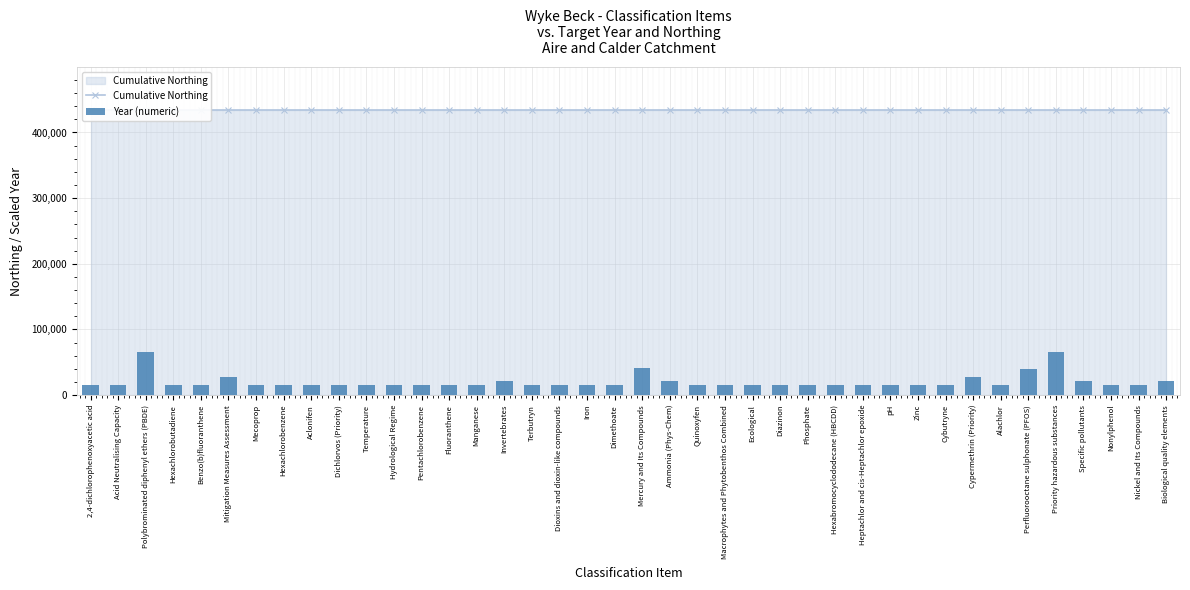

Which series changed the most between Mitigation Measures Assessment and Cybutryne?

Year (numeric)